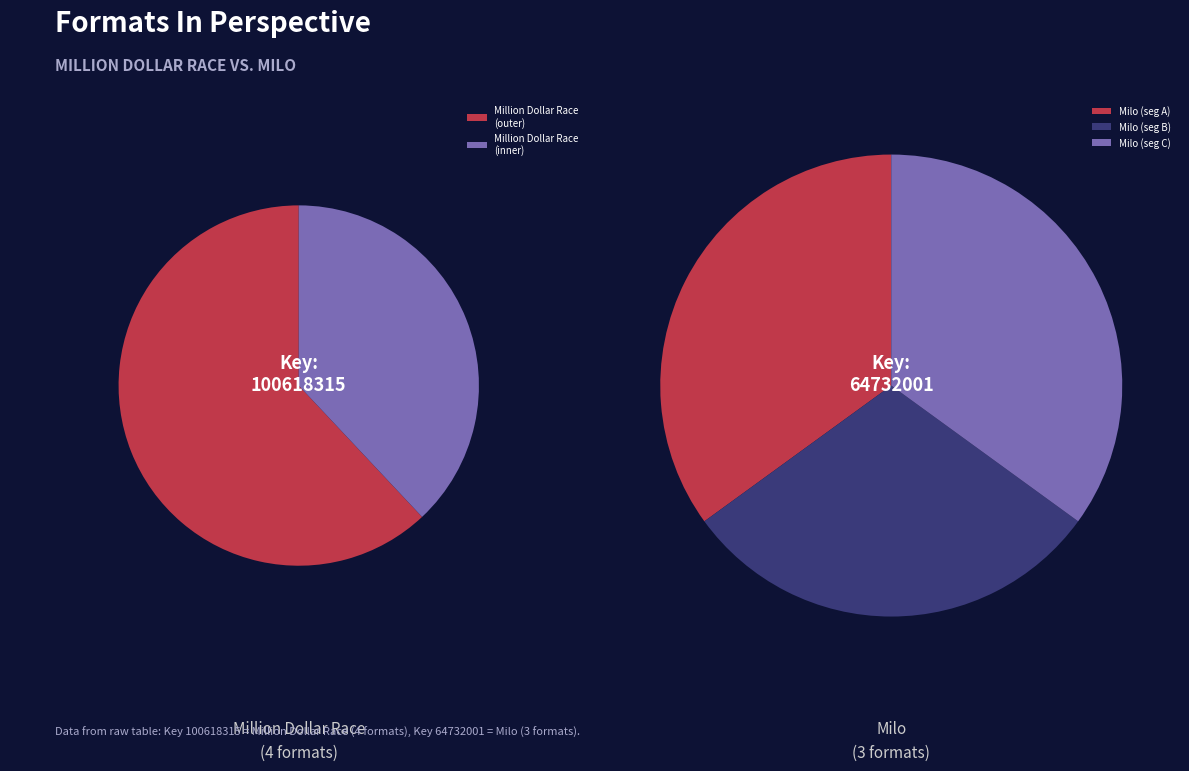

The Milo slice represents 24% of the pie. True or false?

False